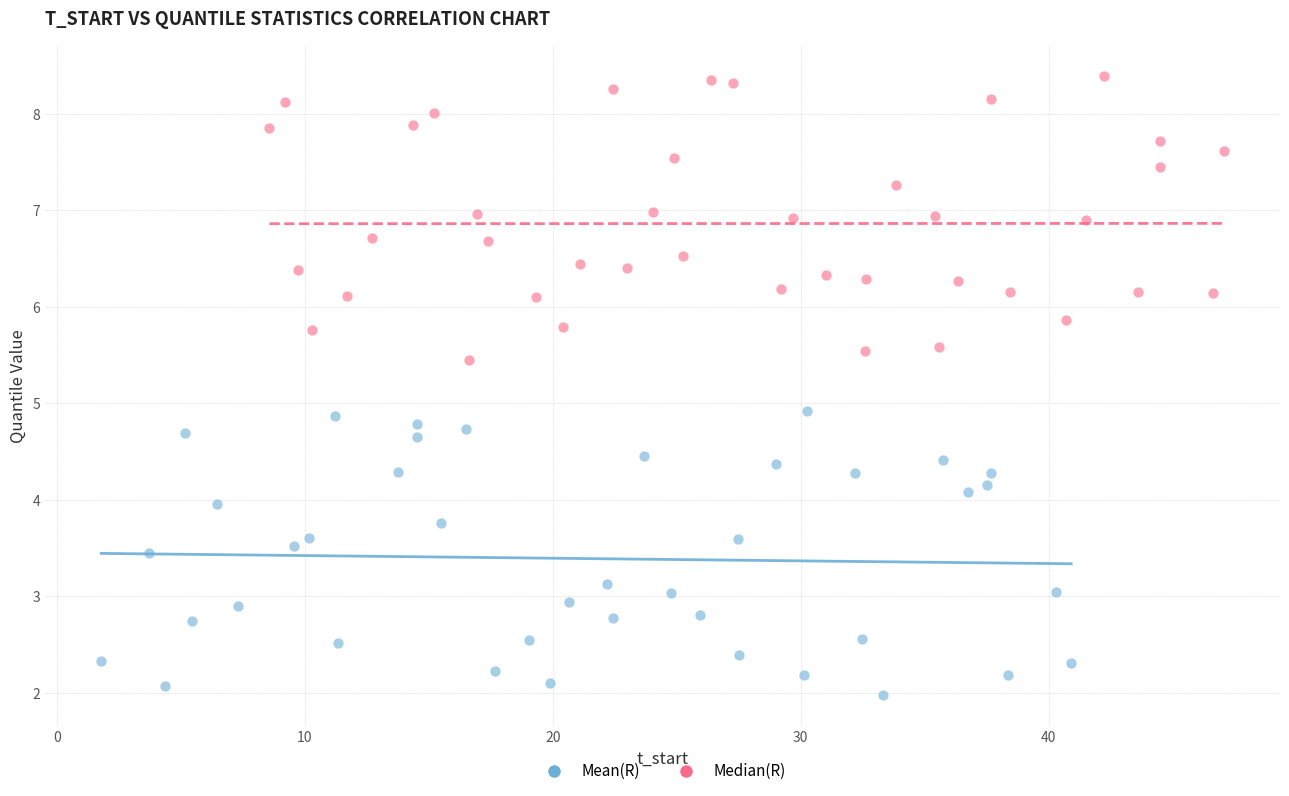

Which series reaches the minimum Y coordinate?

Mean(R)